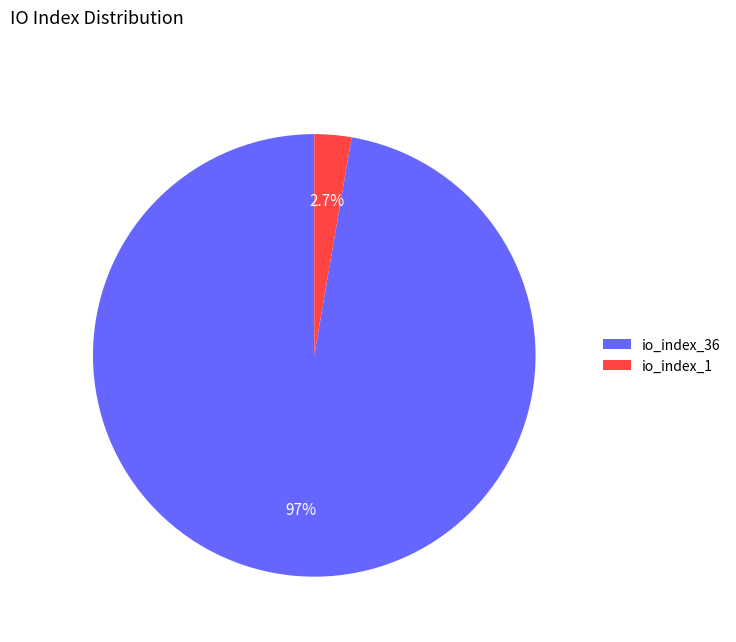

Is it true that io_index_36 is 89% of the pie?

False